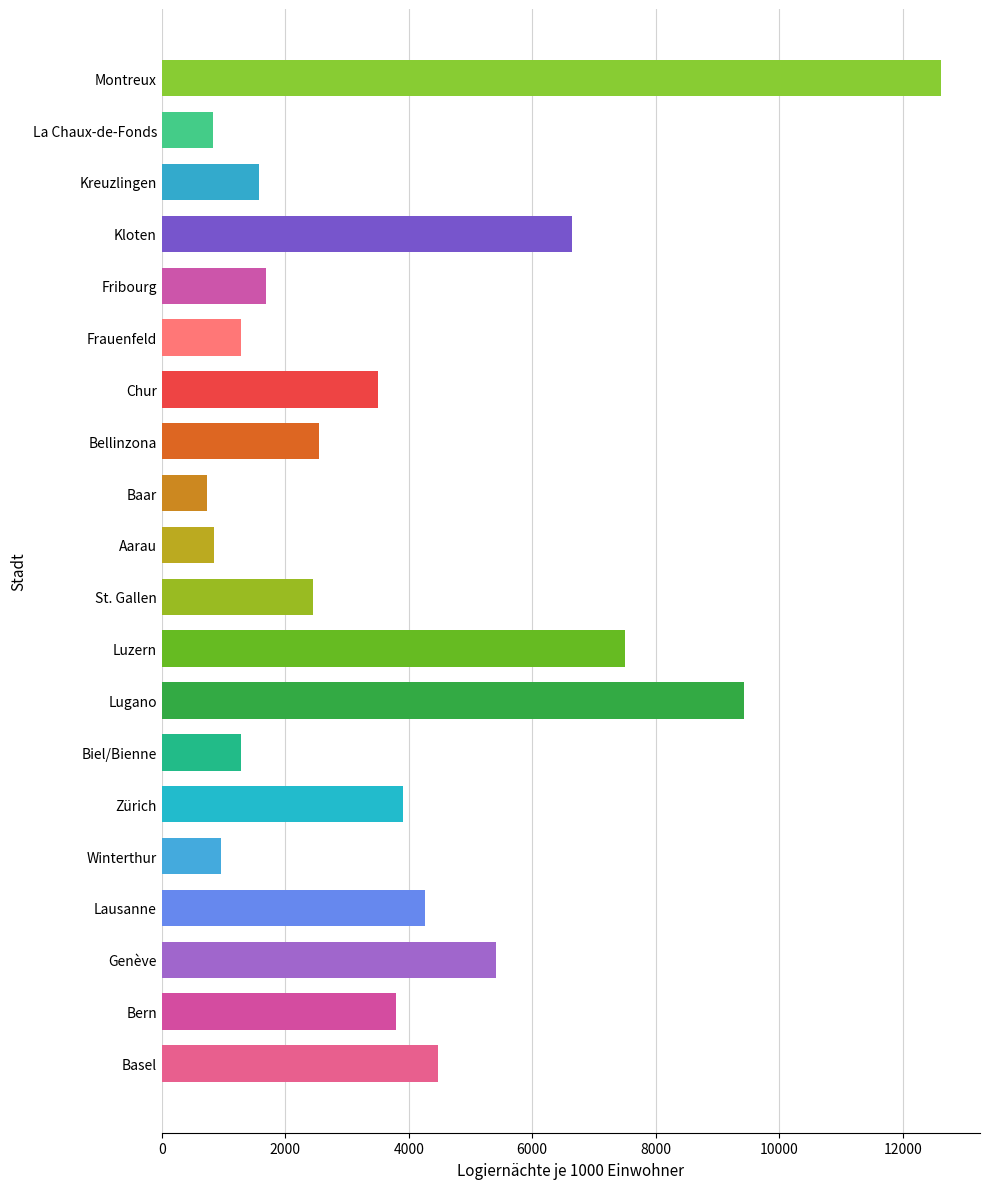

Read the value at Bern.

3794.5